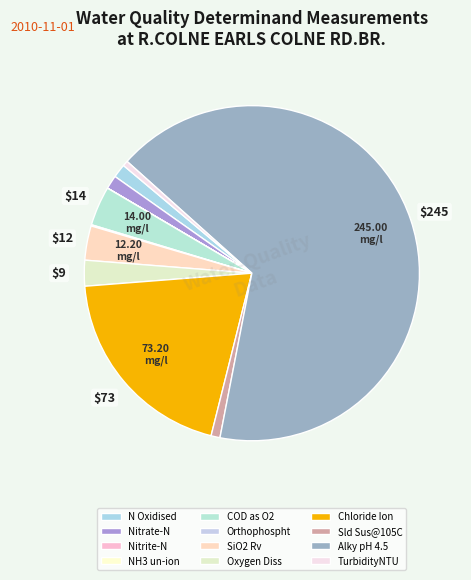

To the nearest percent, what is the average slice percentage?

8%